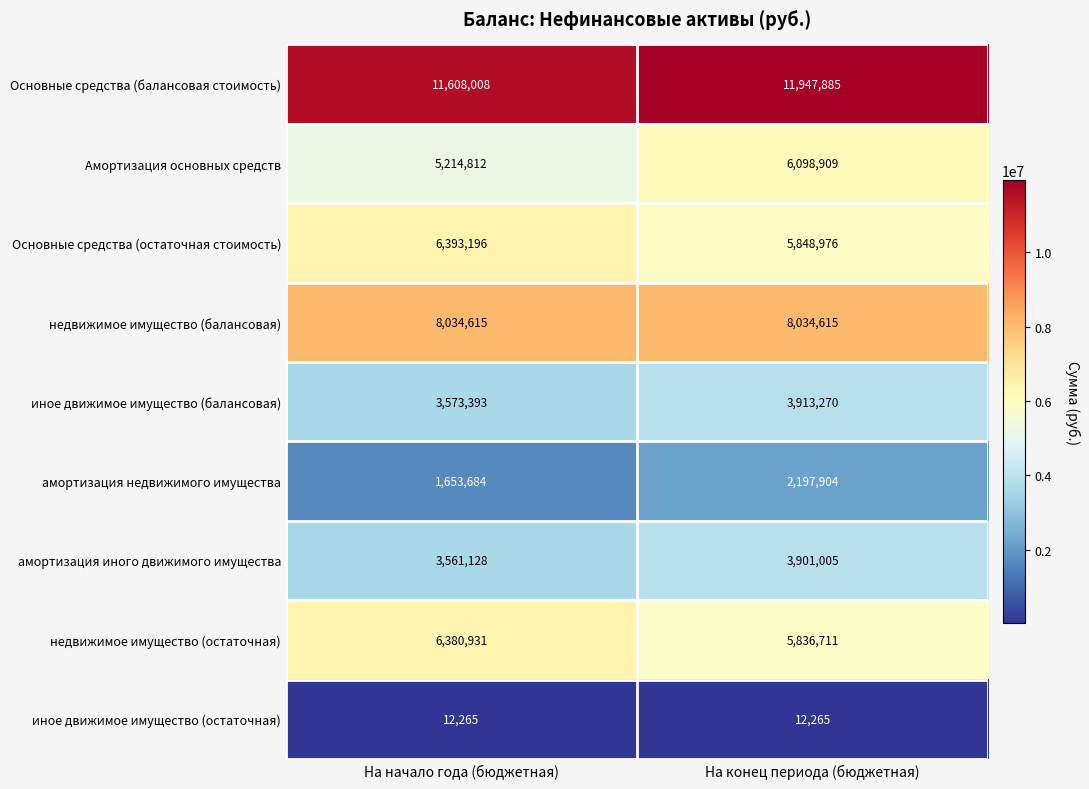

What is the difference between the maximum and minimum values in the Основные средства (балансовая стоимость) series?

339877